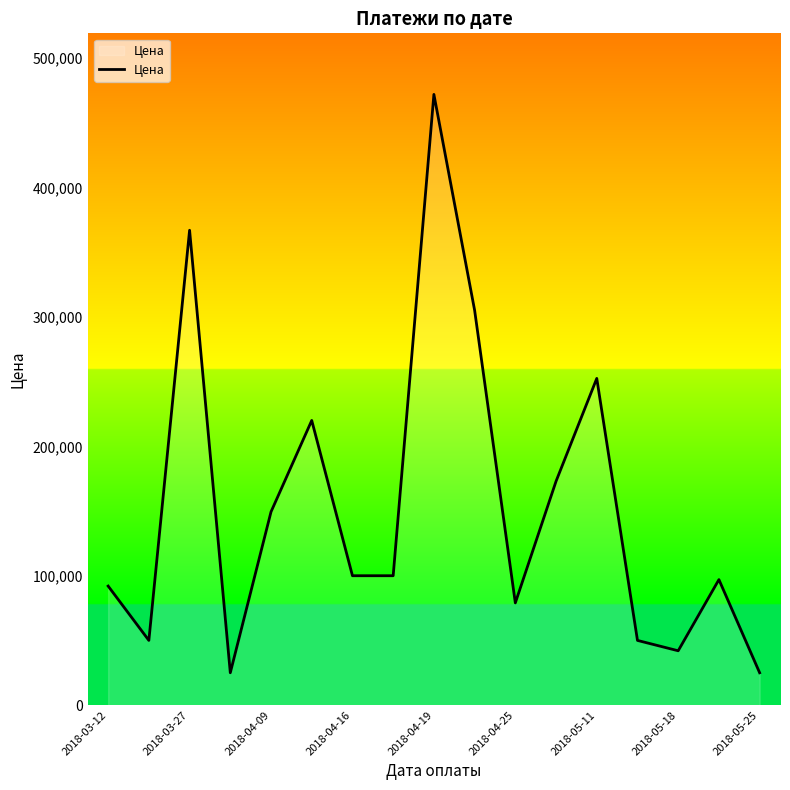

What is the difference between the maximum and minimum values?

447000.0